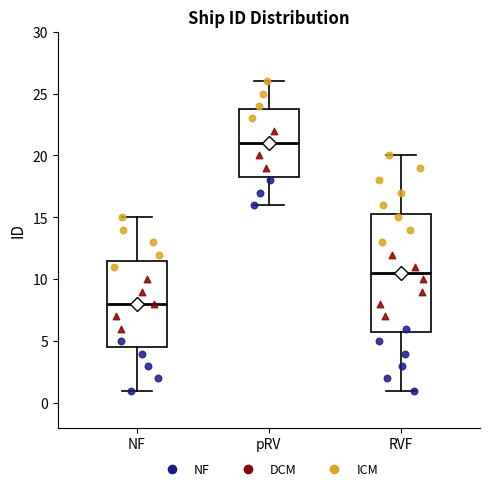

Which box is the tallest, from its lower edge to its upper edge?

RVF